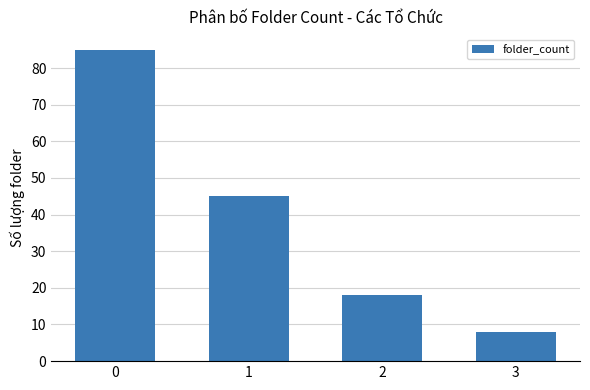

How many categories are shown in the chart?

4